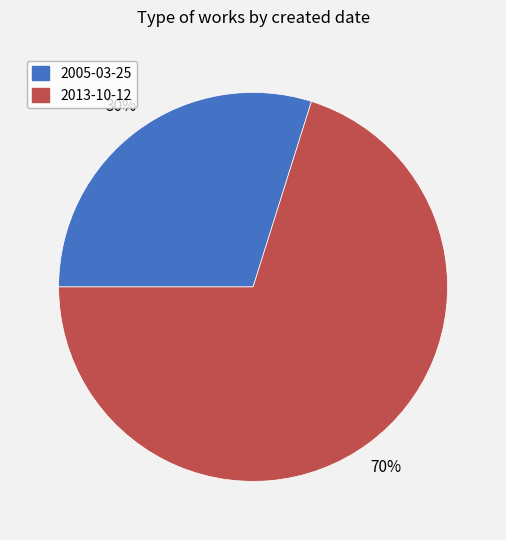

How many slices are in this pie chart?

2